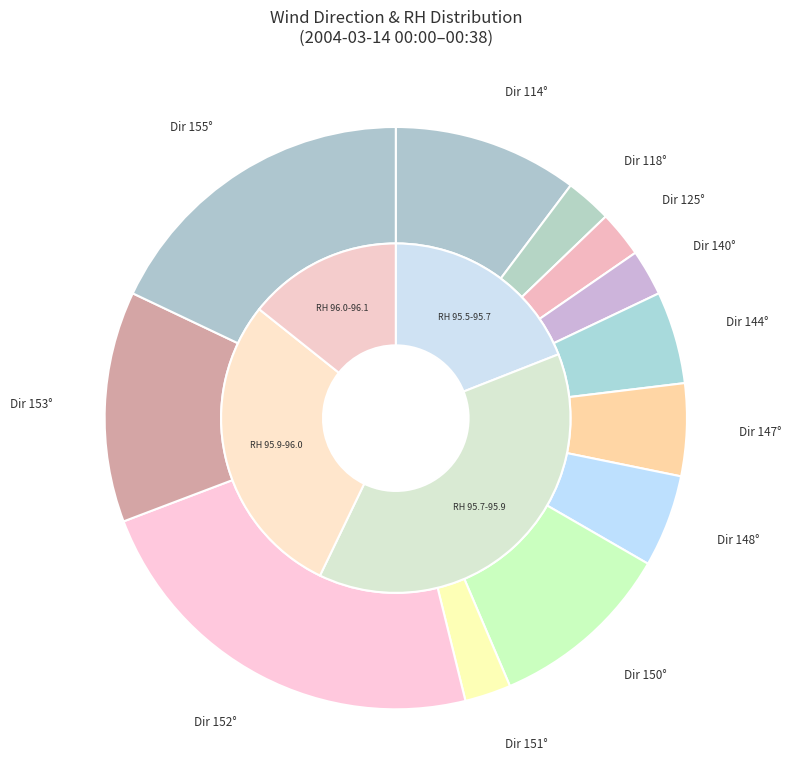

Does 00:06 represent more than half of the total?

No